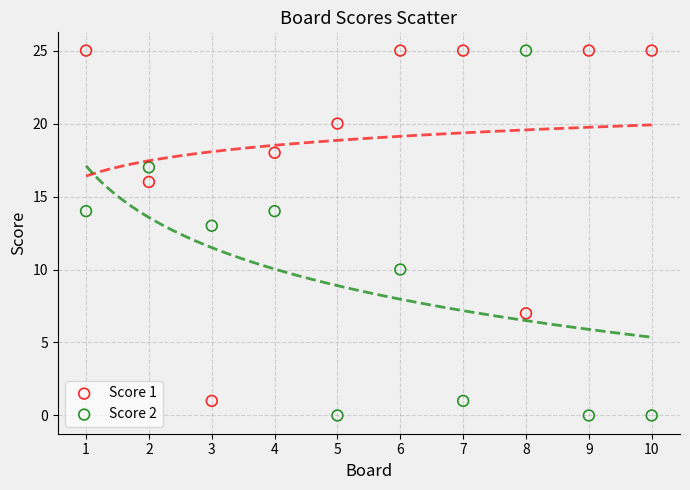

What is the X range (max minus min) for the scatter plot?

9